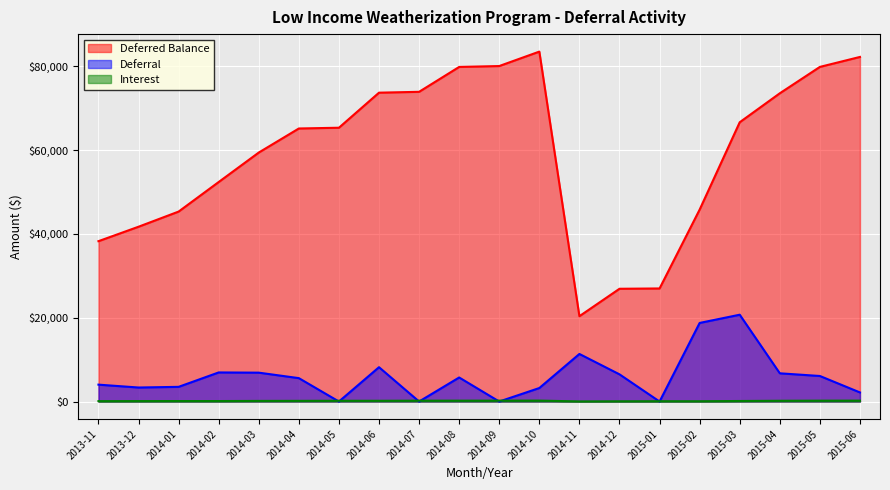

What is the label of the 18th point from the left?

2015-04